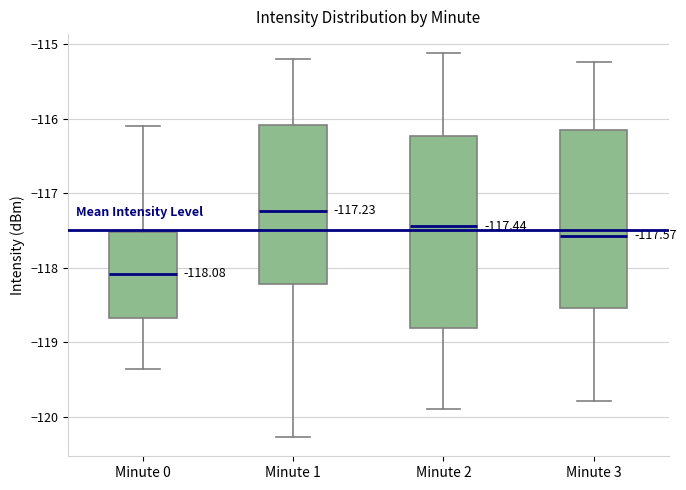

Which box's median line is the highest?

Minute 1